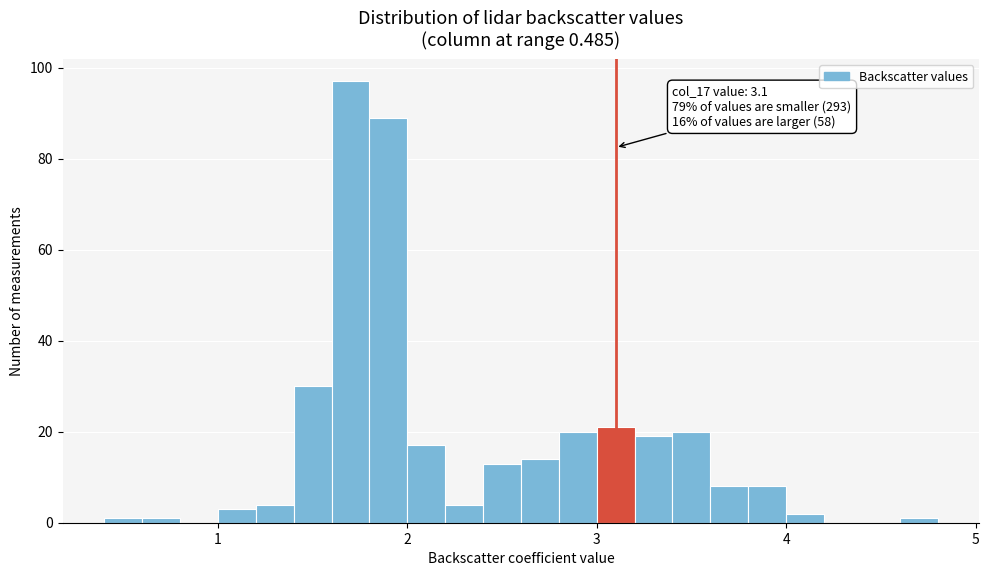

Around what value on the x-axis is the tallest bar? Give the approximate position of its centre, as read against the axis.

1.7